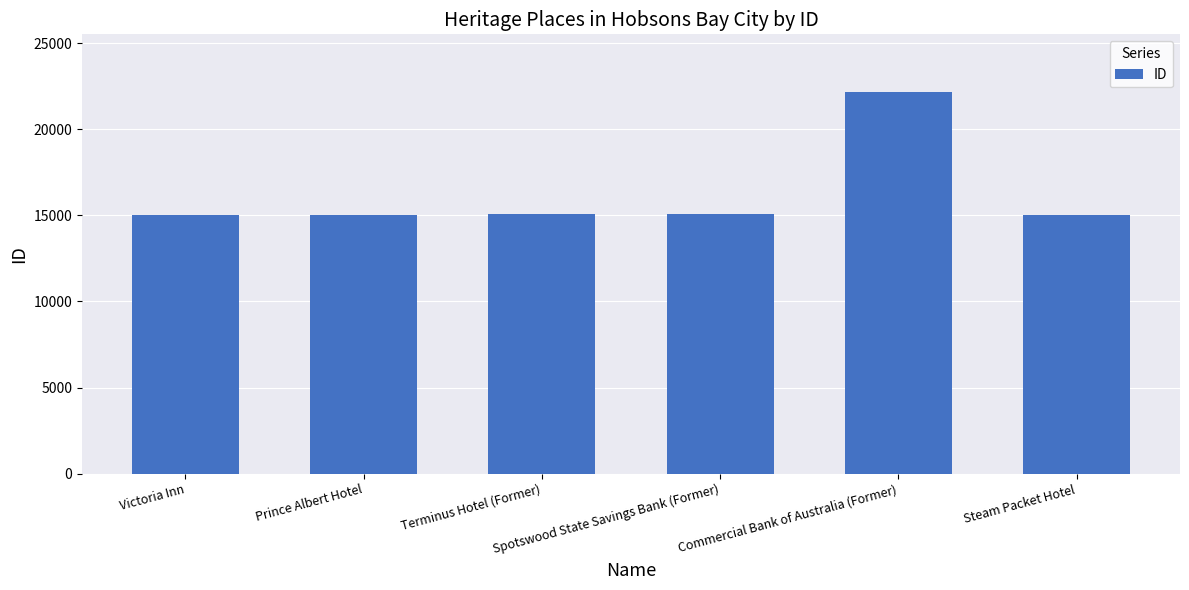

What is the average value?

16233